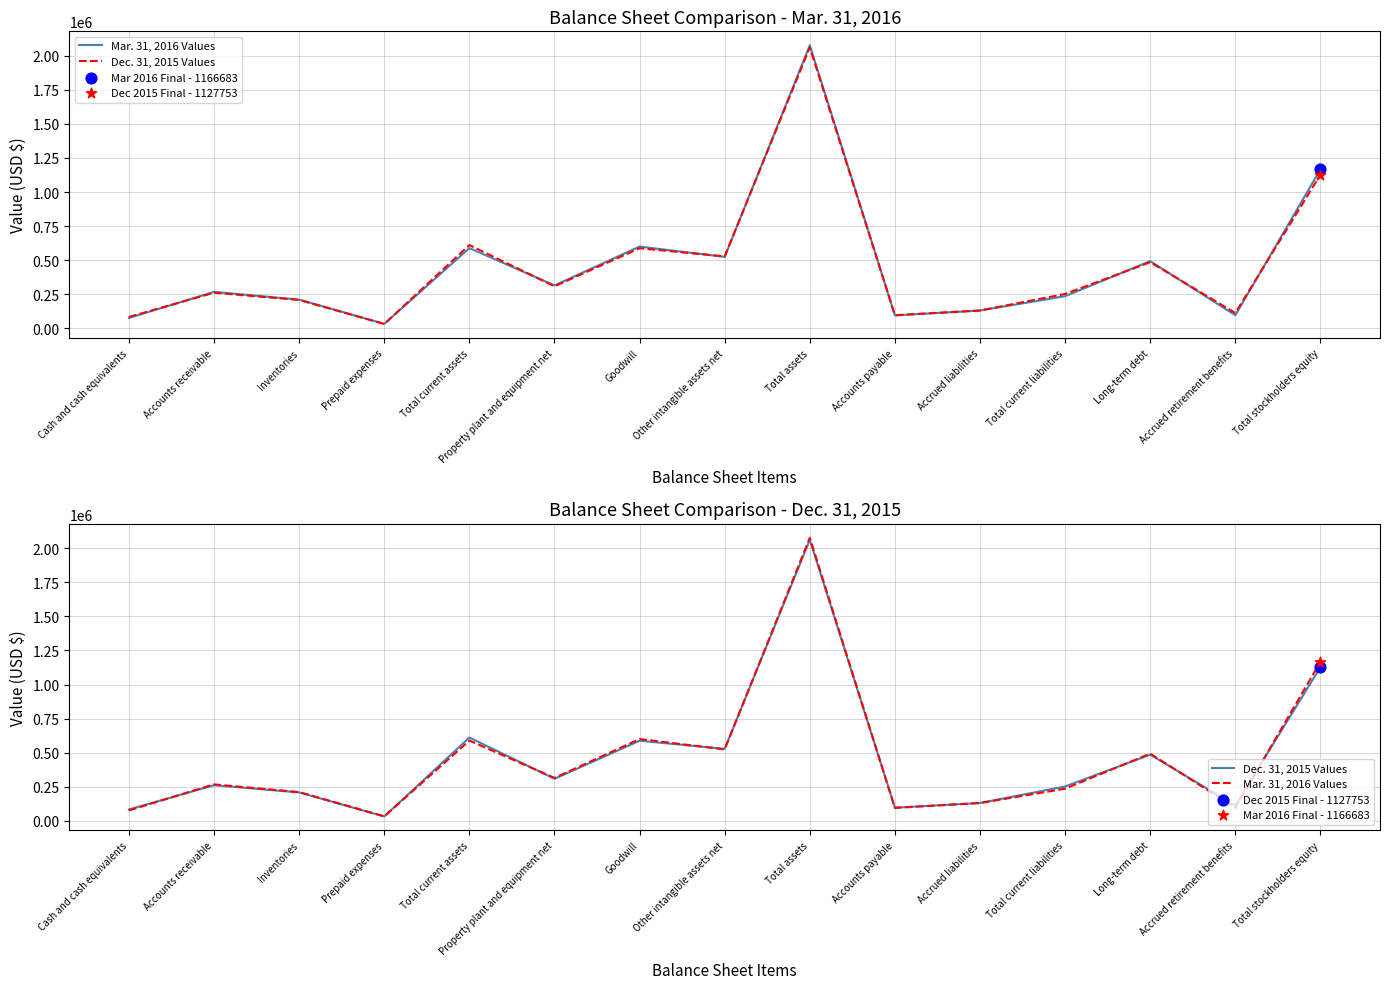

What are all the series names shown in the legend?

Mar. 31, 2016 Values, Dec. 31, 2015 Values